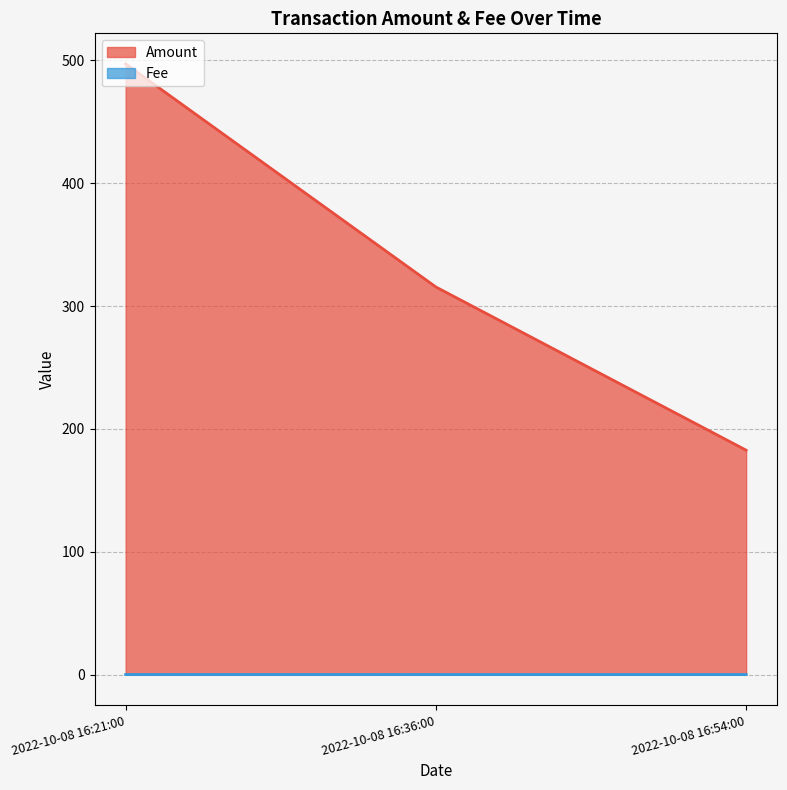

Does the chart display data point markers on the line(s)?

No